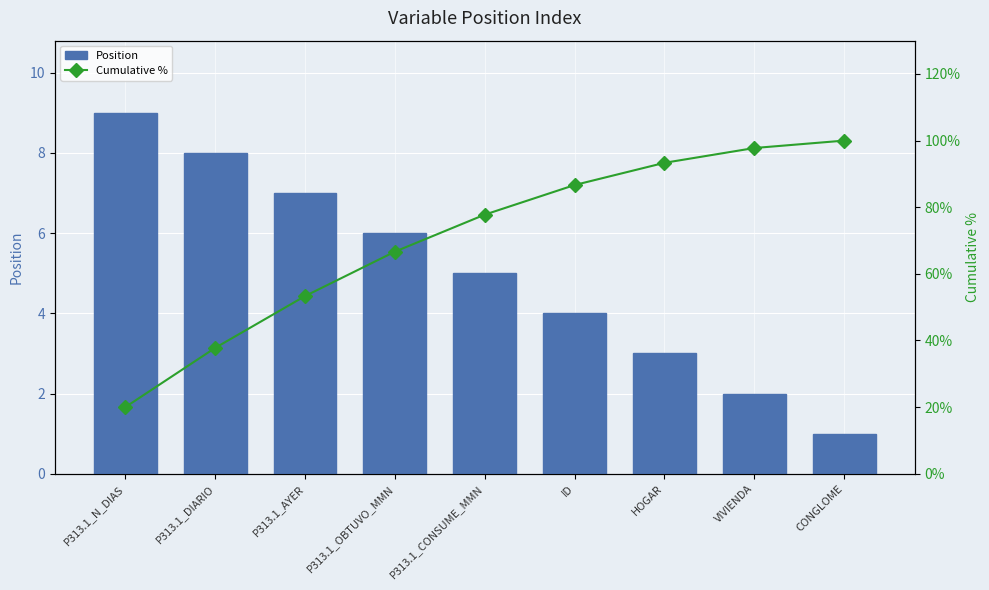

Which series has the largest range (max minus min)?

Cumulative %